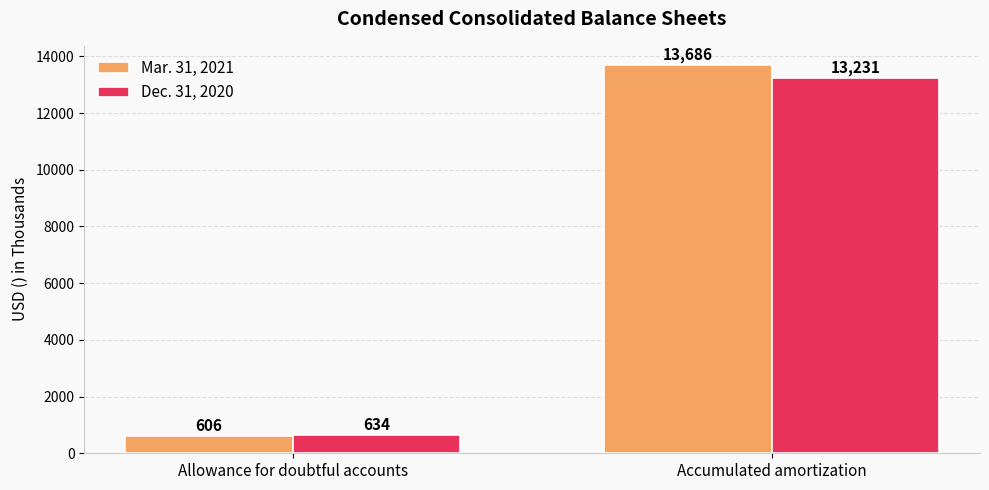

What is the label of the 2nd bar from the left?

Accumulated amortization